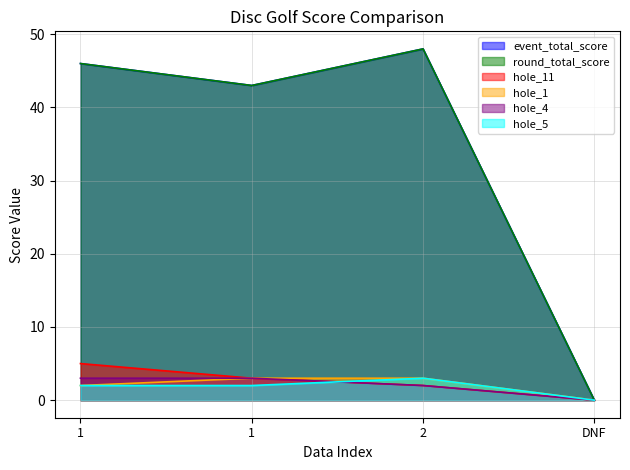

How many values in the round_total_score series are below 46?

2